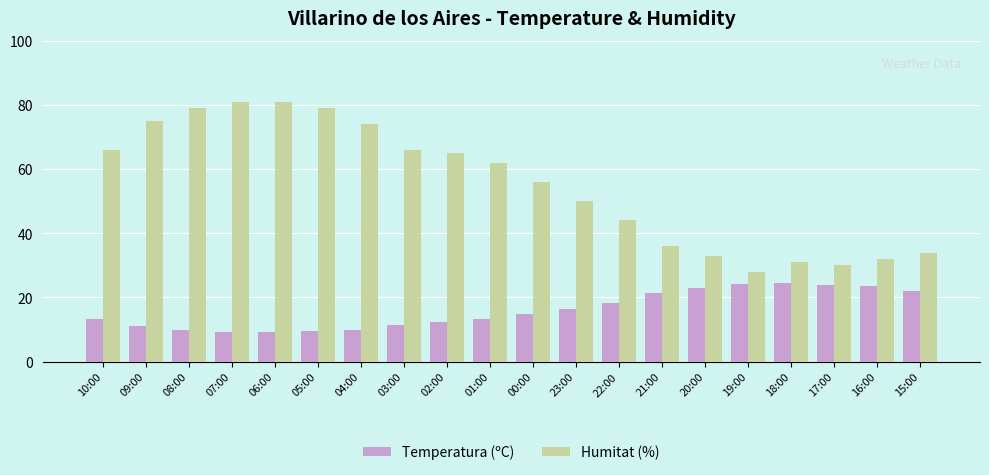

The value of Temperatura (ºC) at 21:00 is 21.5. True or false?

True